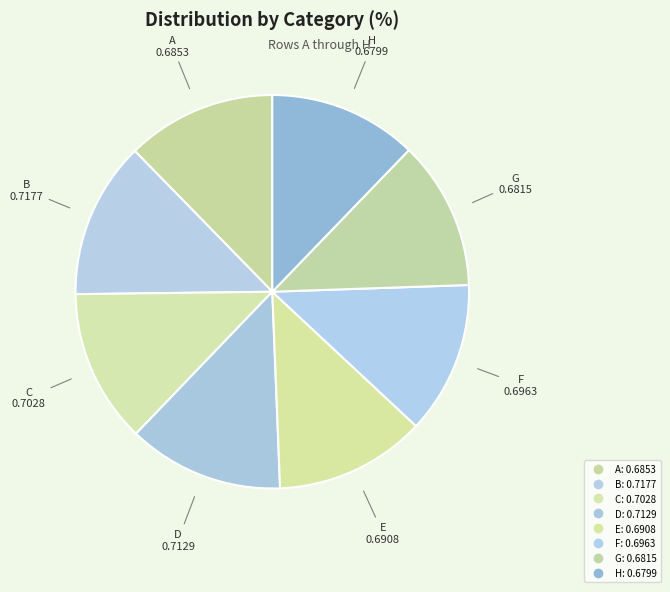

Is B the majority of the pie?

No